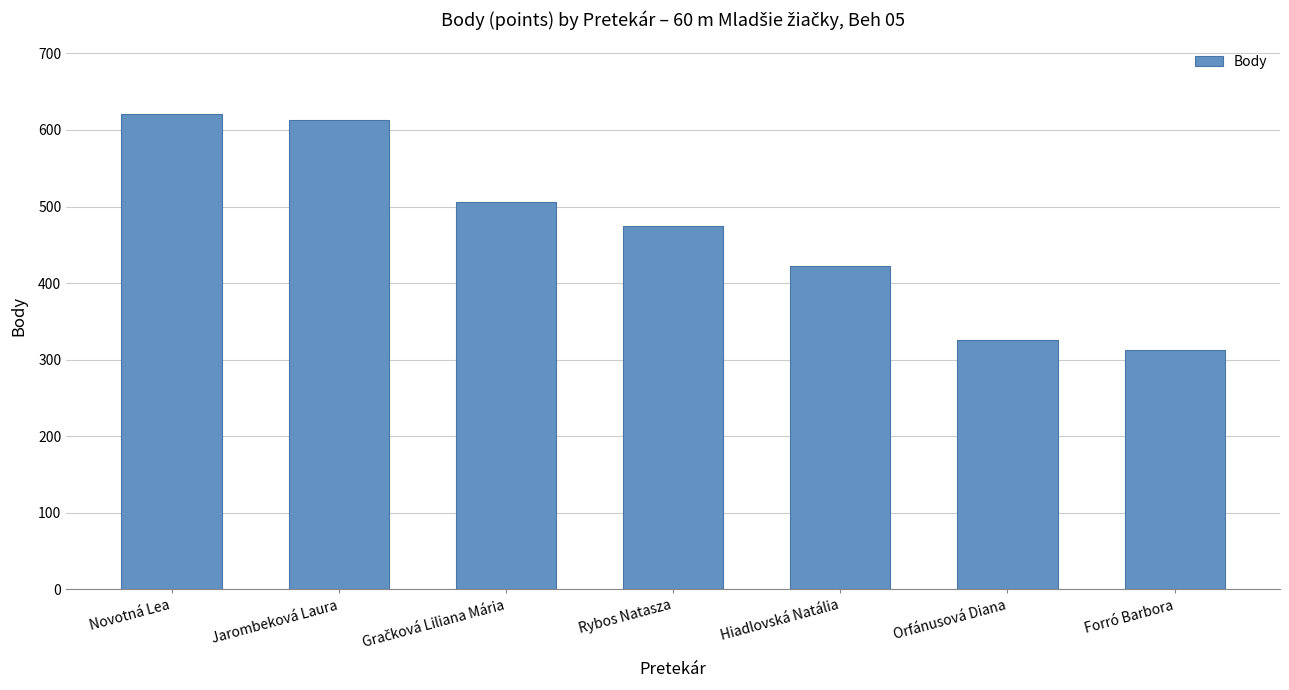

What is the minimum value shown in the chart?

312